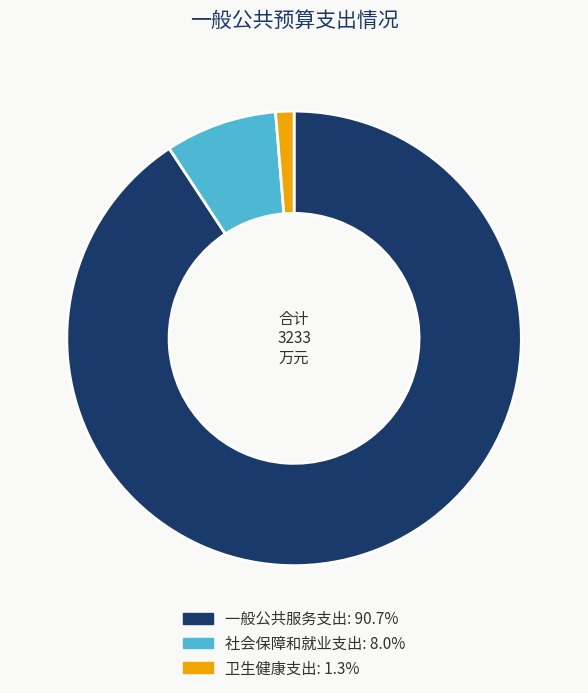

Approximately how many times larger is the value at 社会保障和就业支出: 8.0% compared to 卫生健康支出: 1.3%?

6.1